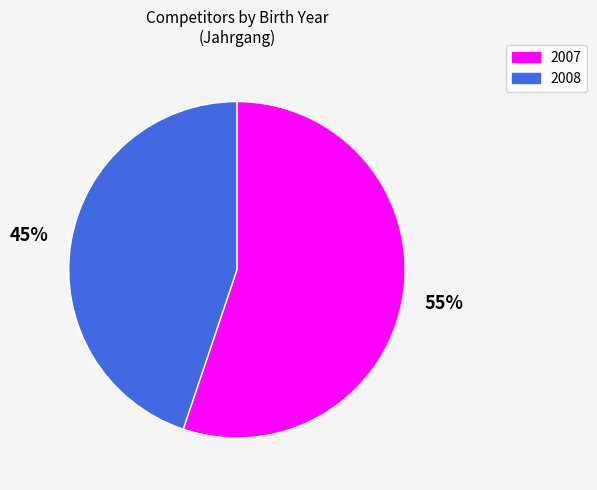

To the nearest percent, what percentage of the pie is 2007?

55%